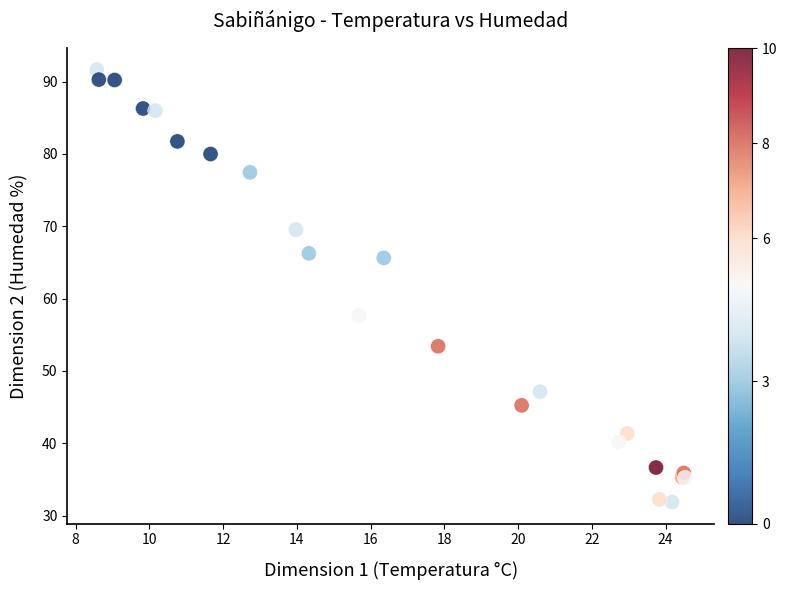

What Y value in the scatter plot is closest to 61?

57.6